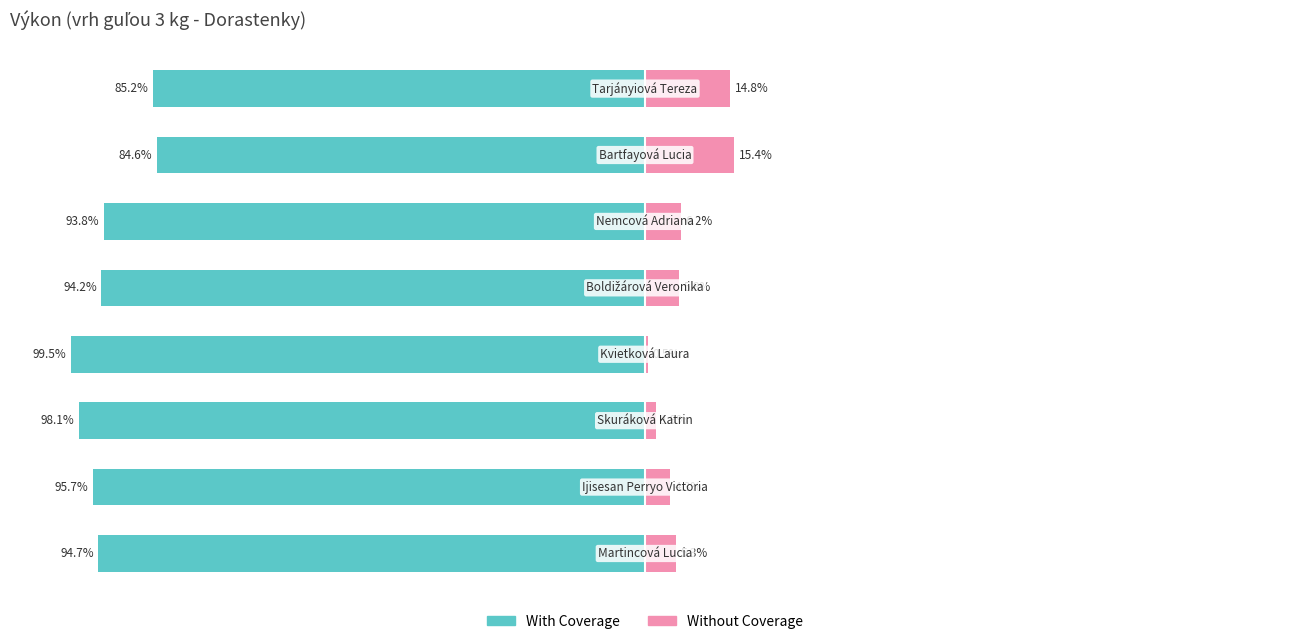

At how many categories does at least one series exceed -87?

8